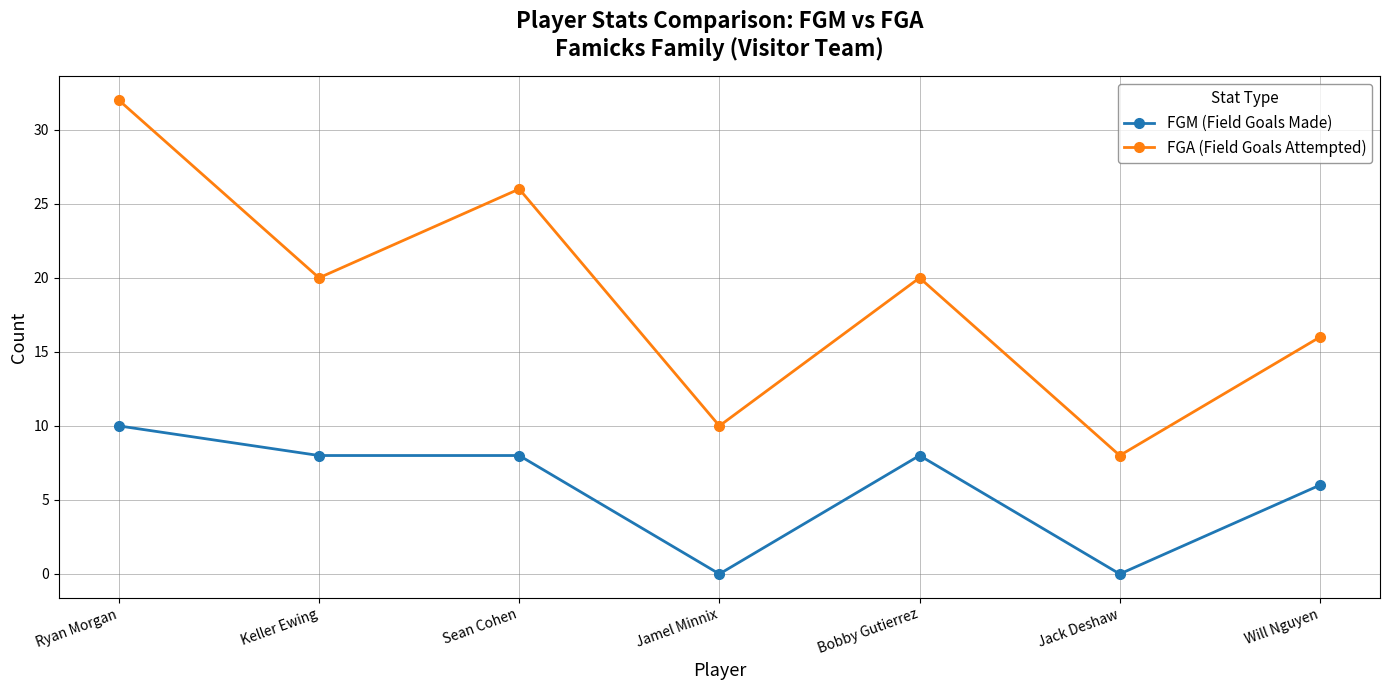

What is the difference between the highest and lowest values at Jamel Minnix?

10